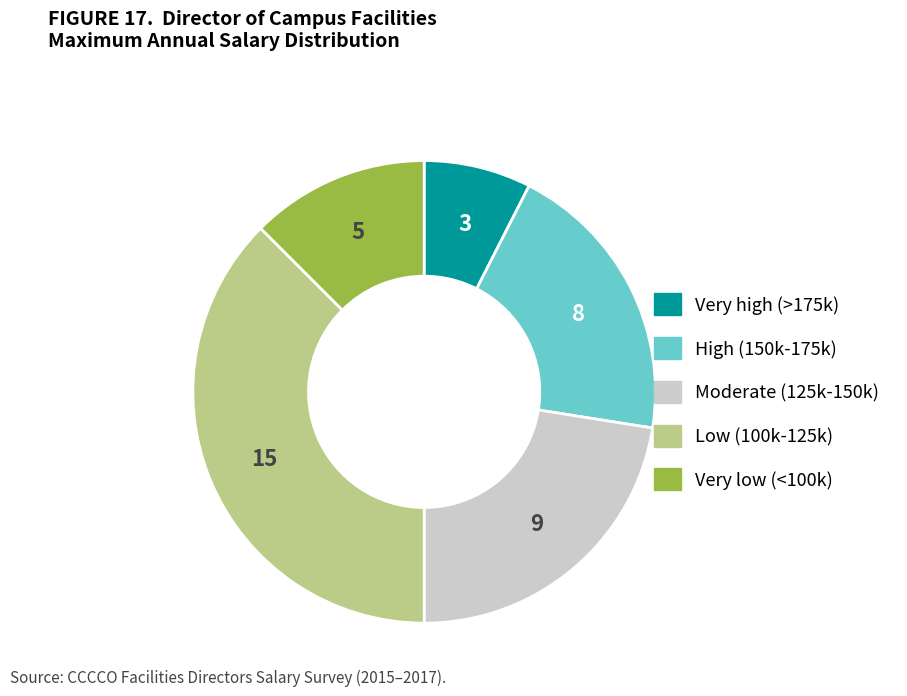

Is there a majority slice in this chart?

No